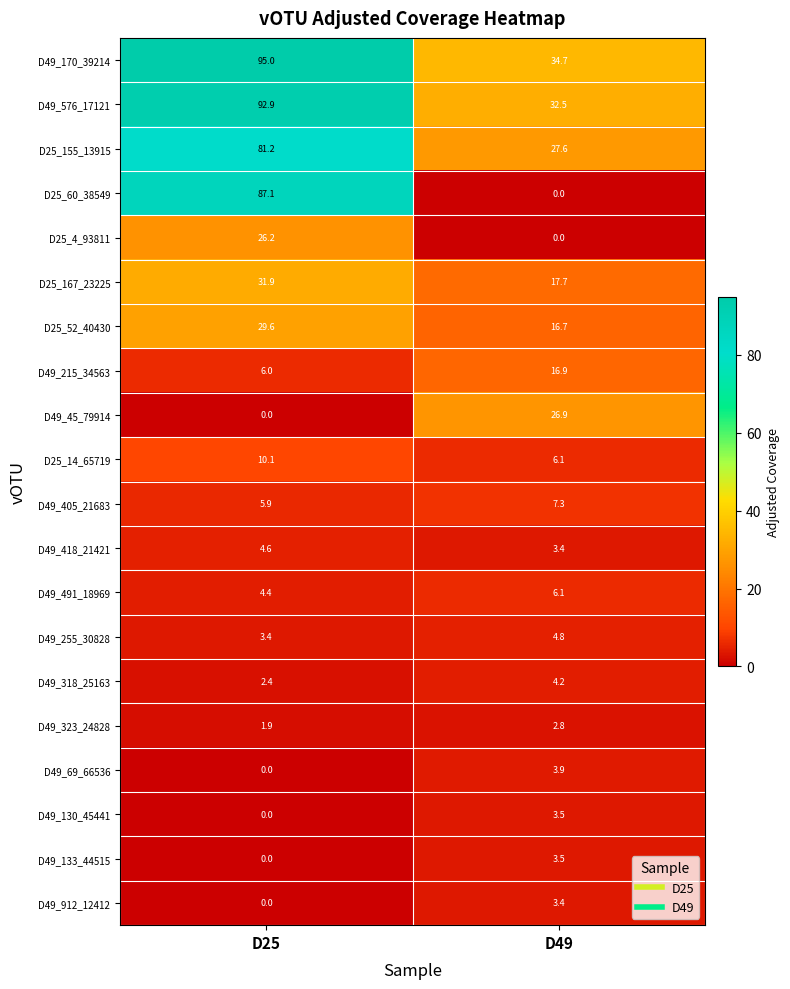

Which series changed the most between D25 and D49?

D25_60_38549